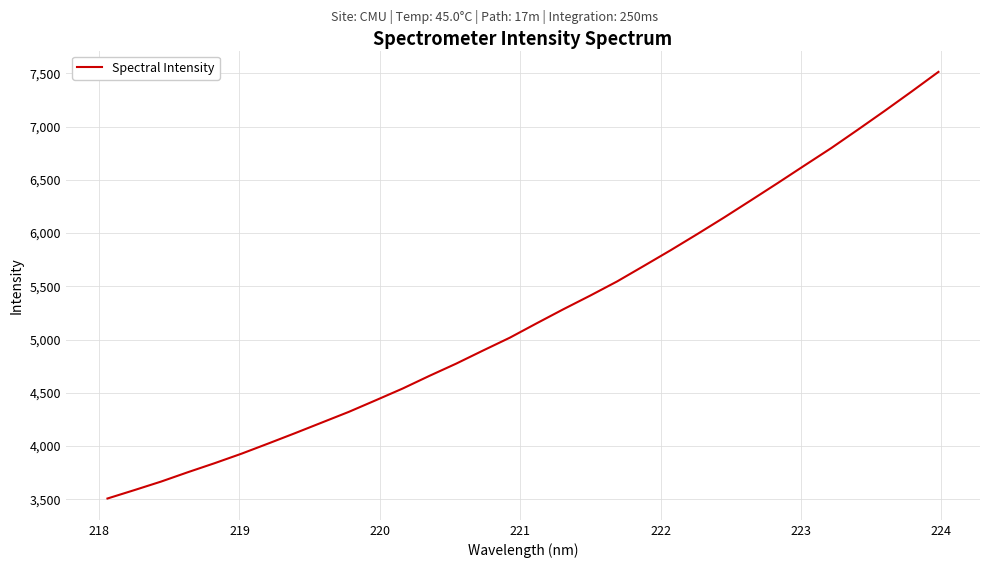

What is the greatest value displayed?

7513.7